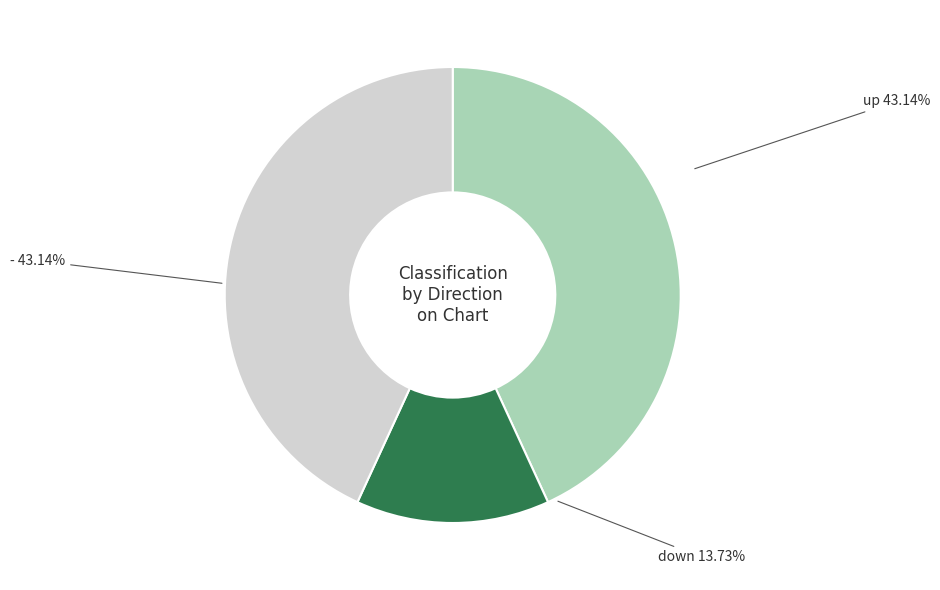

Is down the majority of the pie?

No